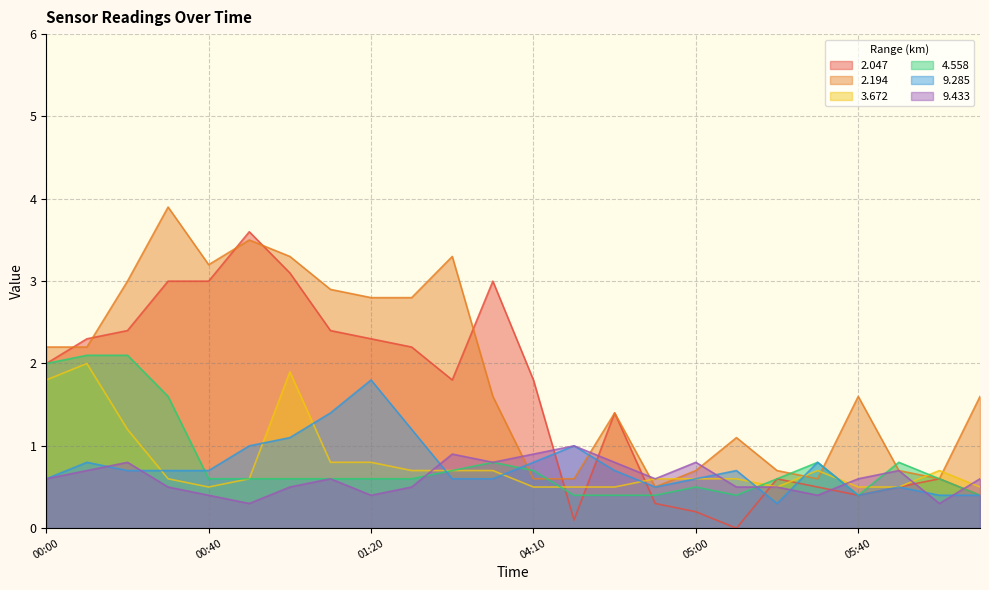

How many lines are shown in the chart?

6